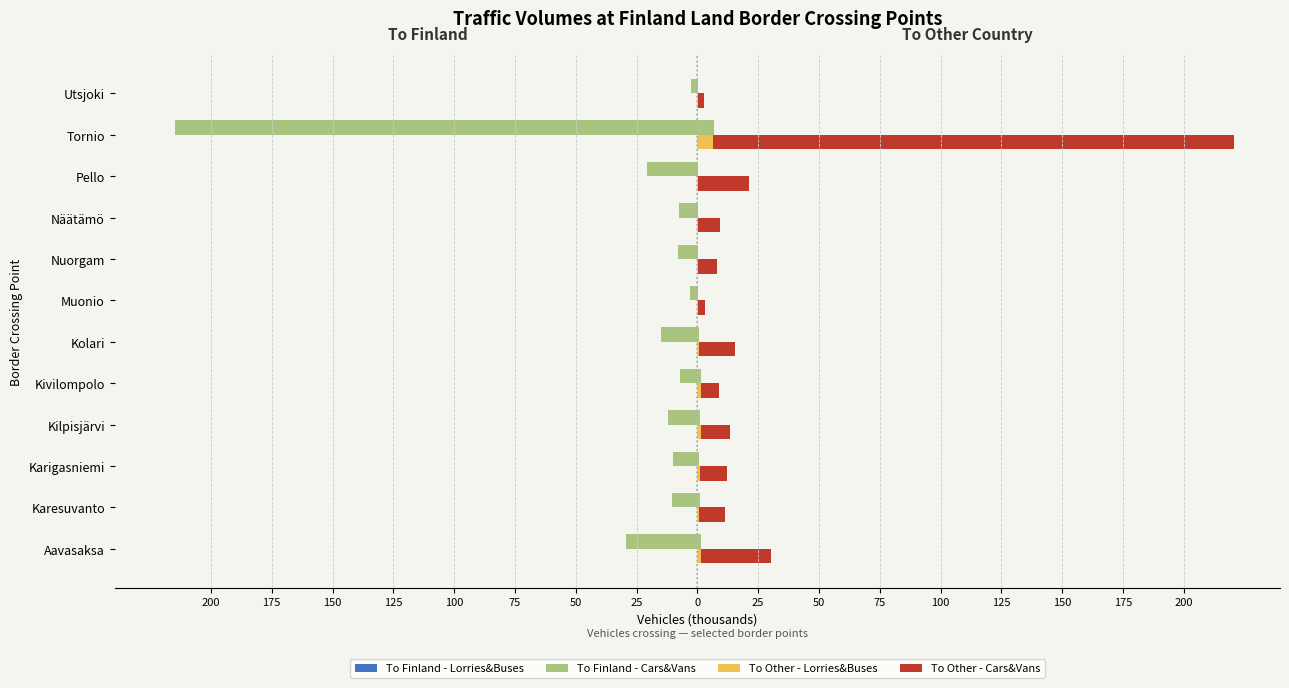

Which series changed the most between Karigasniemi and Kilpisjärvi?

To Finland - Cars&Vans